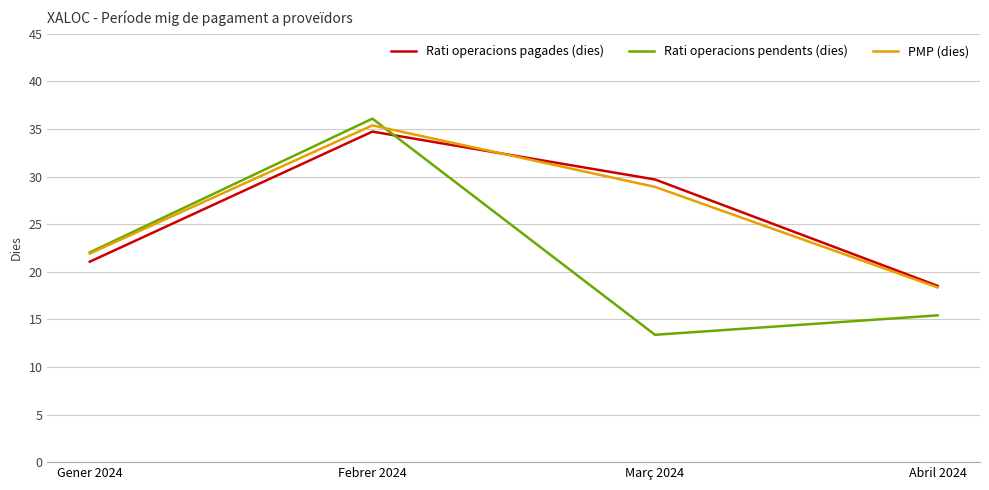

True or false: PMP (dies) has a value of 28.9 at Març 2024.

True